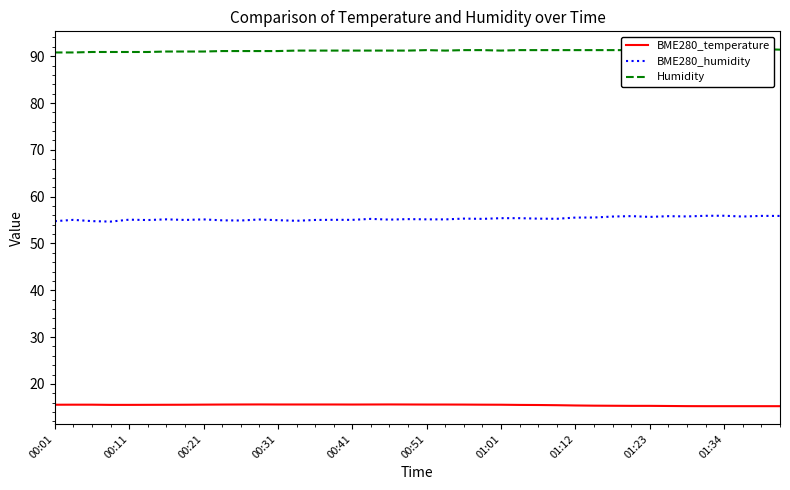

What is the highest value of the BME280_temperature series?

15.6